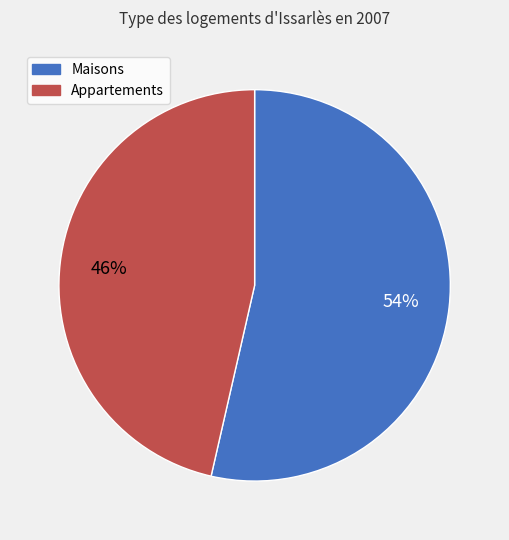

Count the number of slices in the pie.

2